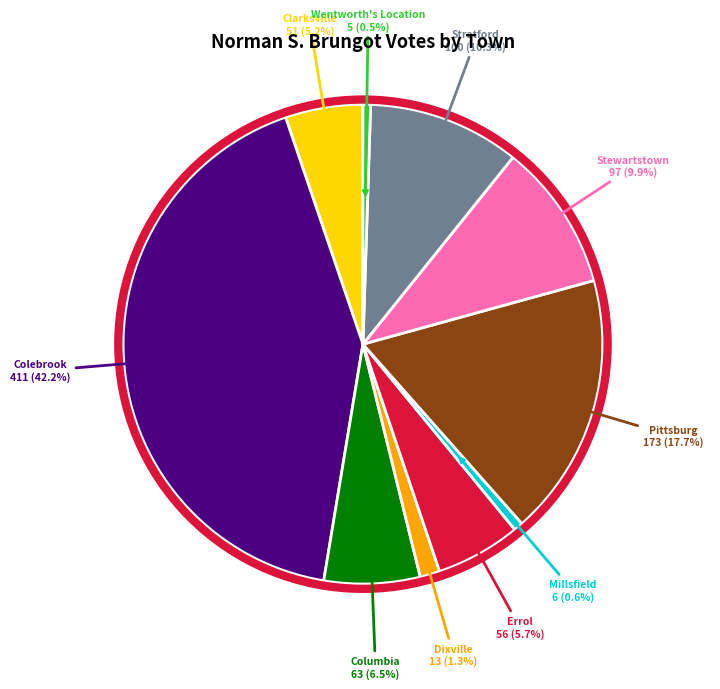

Is there a majority slice in this chart?

No